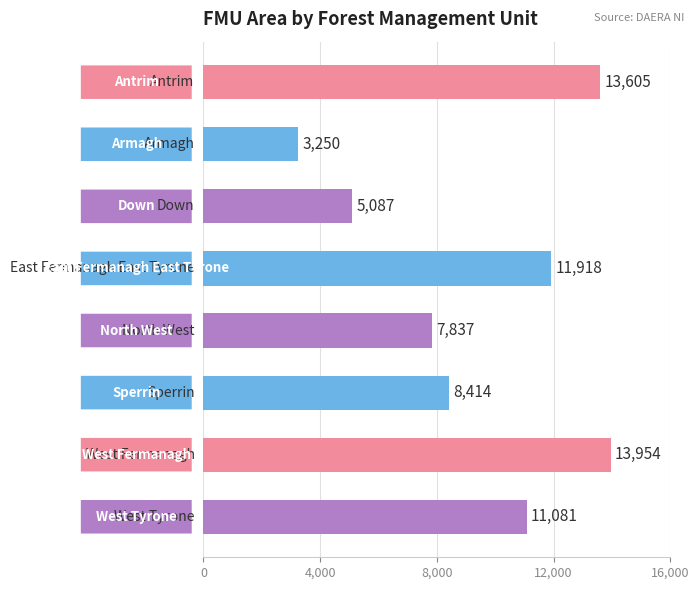

What is the smallest value displayed?

3250